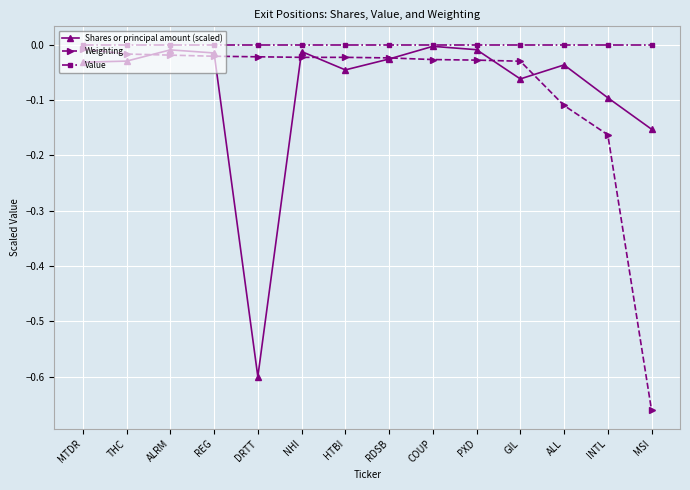

What is the label of the 11th point from the left?

GIL